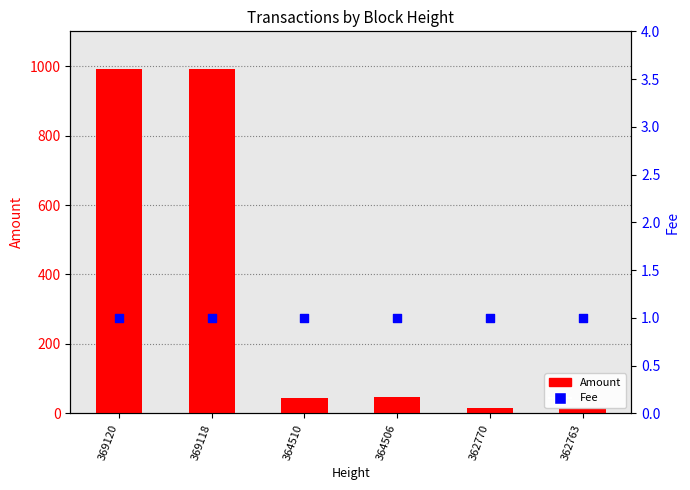

What are all the series names shown in the legend?

Amount, Fee